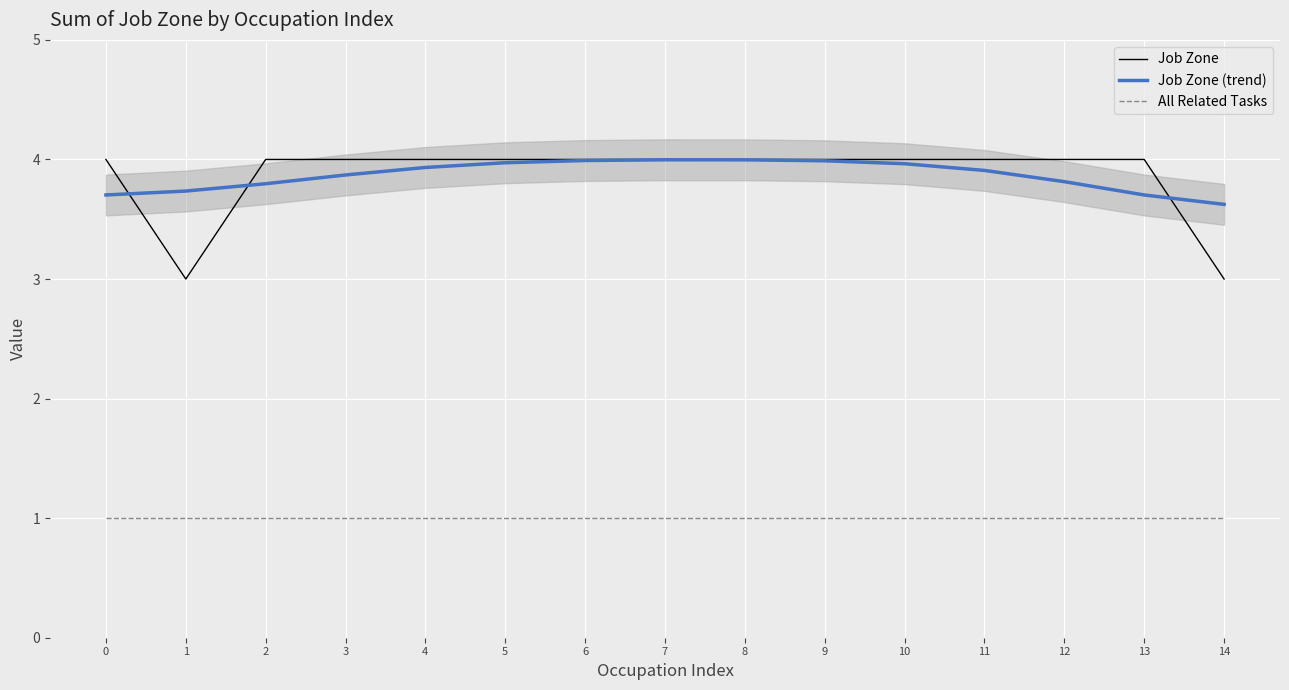

Reading left to right, what are all the values shown in this chart?

Job Zone: 4.0	3.0	4.0	4.0	4.0	4.0	4.0	4.0	4.0	4.0	4.0	4.0	4.0	4.0	3.0
Job Zone (trend): 3.7	3.7	3.8	3.9	3.9	4.0	4.0	4.0	4.0	4.0	4.0	3.9	3.8	3.7	3.6
All Related Tasks: 1.0	1.0	1.0	1.0	1.0	1.0	1.0	1.0	1.0	1.0	1.0	1.0	1.0	1.0	1.0